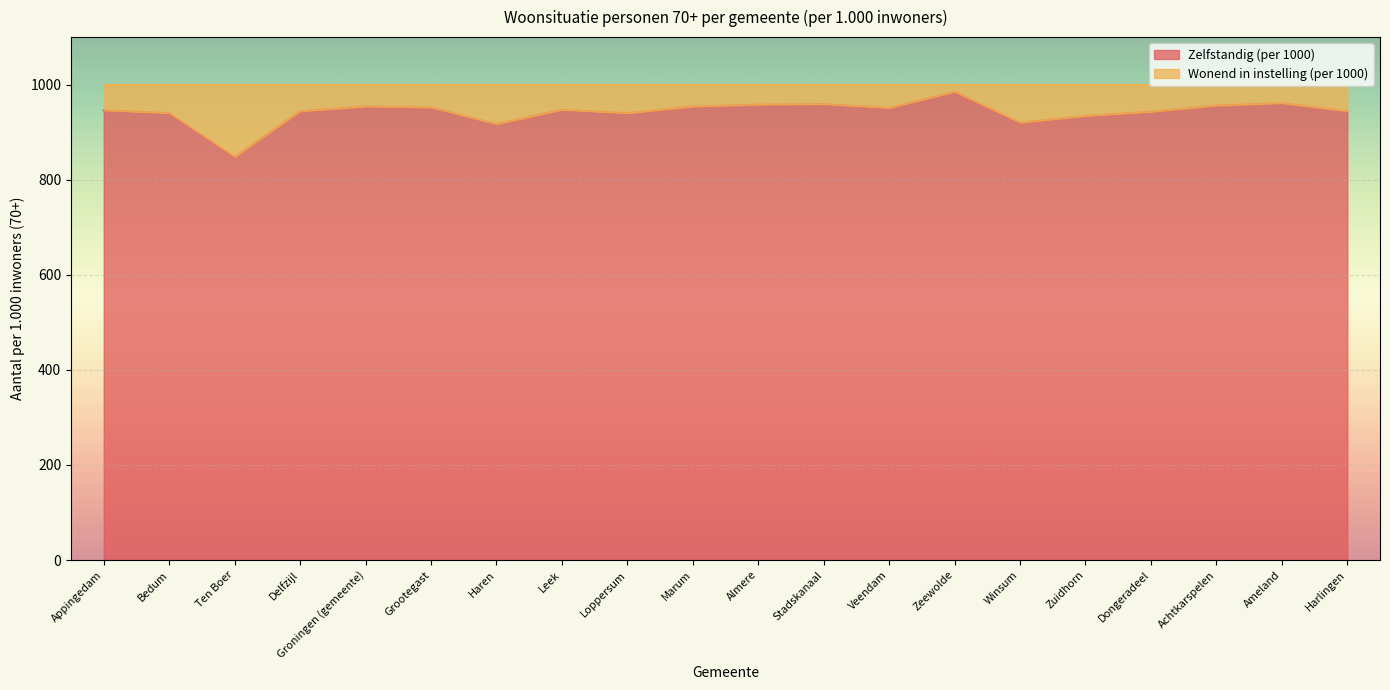

Reading left to right, what are all the values shown in this chart?

946	940	848	944	954	952	917	947	940	954	958	959	951	985	920	934	943	956	961	944